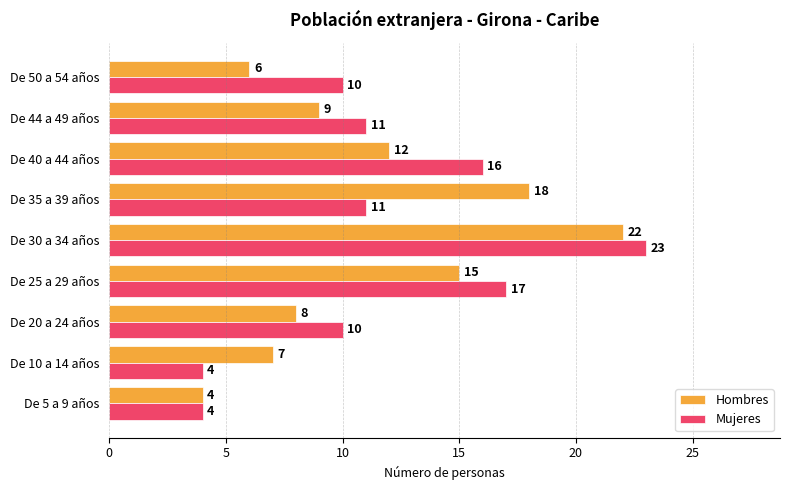

The value of Hombres at De 40 a 44 años is 12. True or false?

True